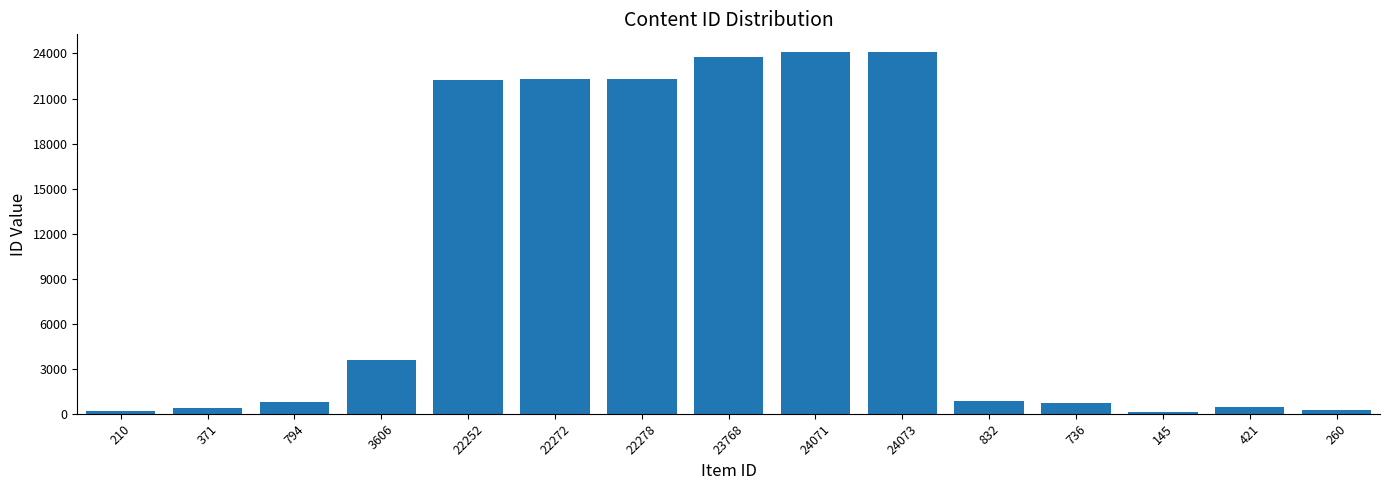

What is the sum of all values?

146089